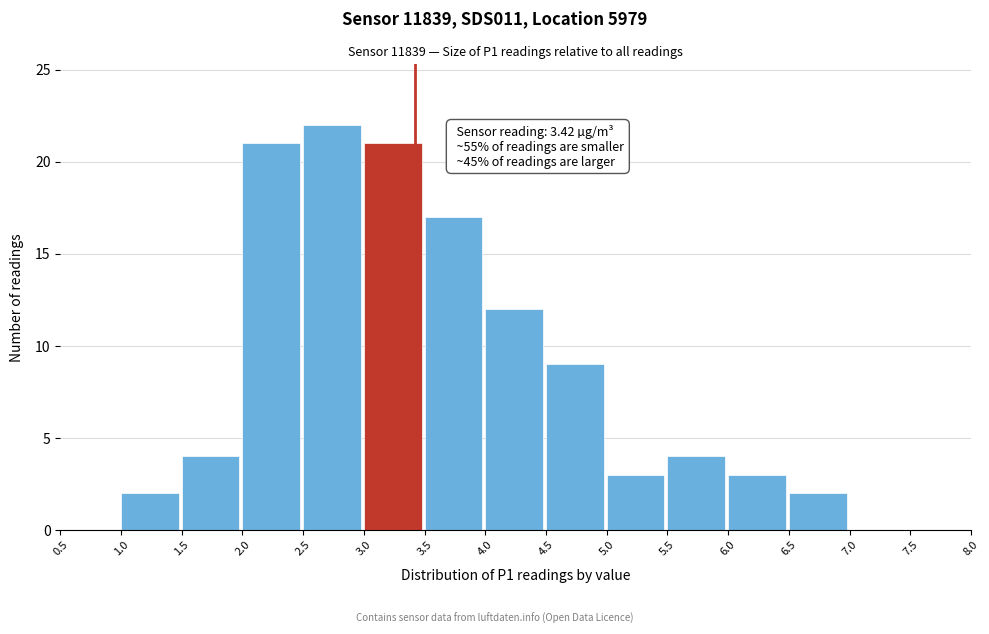

Over which range of the x-axis is the bar tallest?

2.5 to 3.0